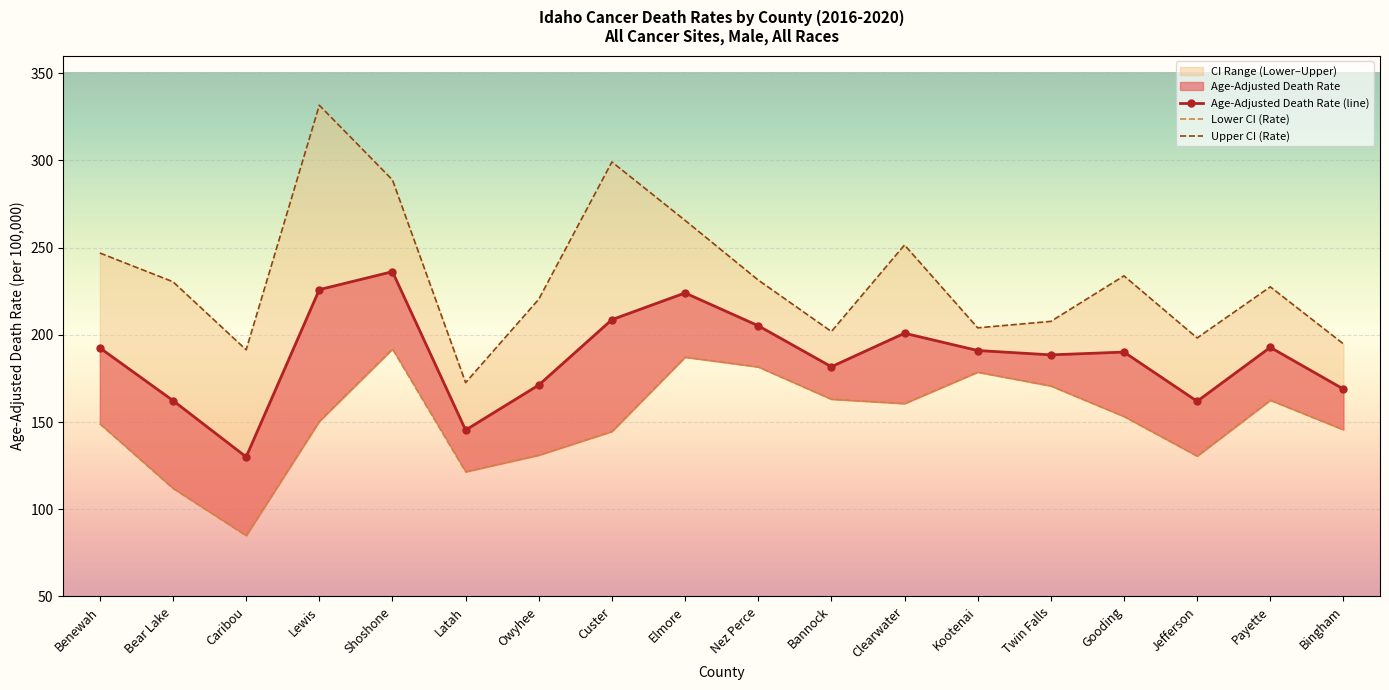

At which category is the sum across all series the highest?

Shoshone